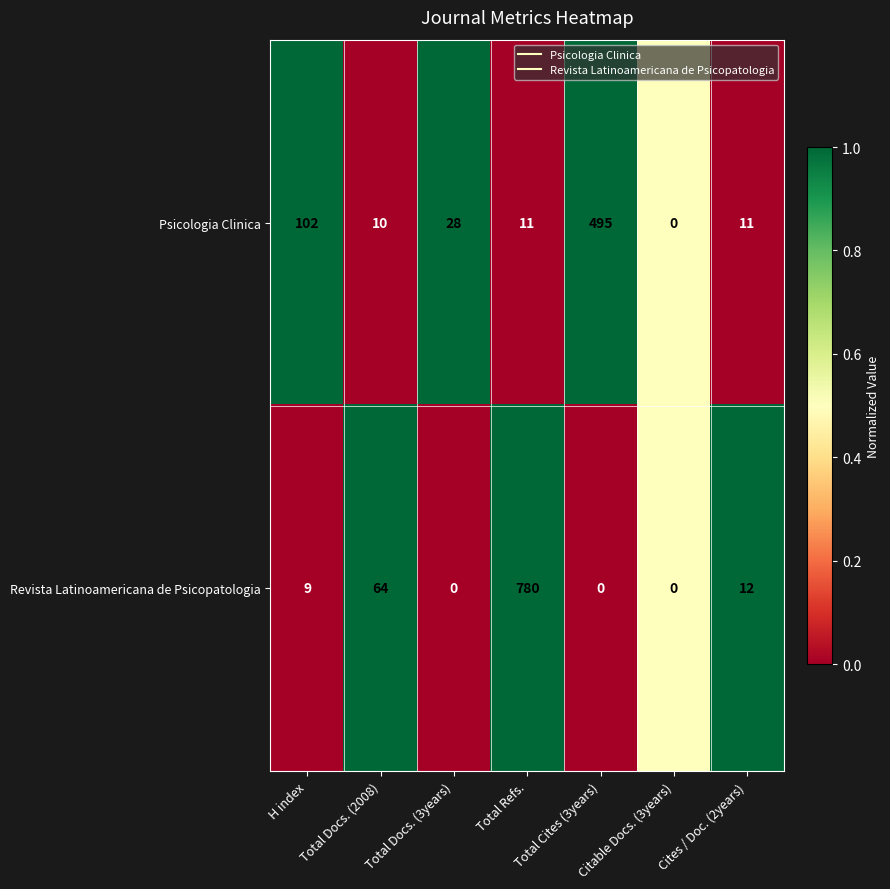

What is the sum of all Psicologia Clinica values?

657